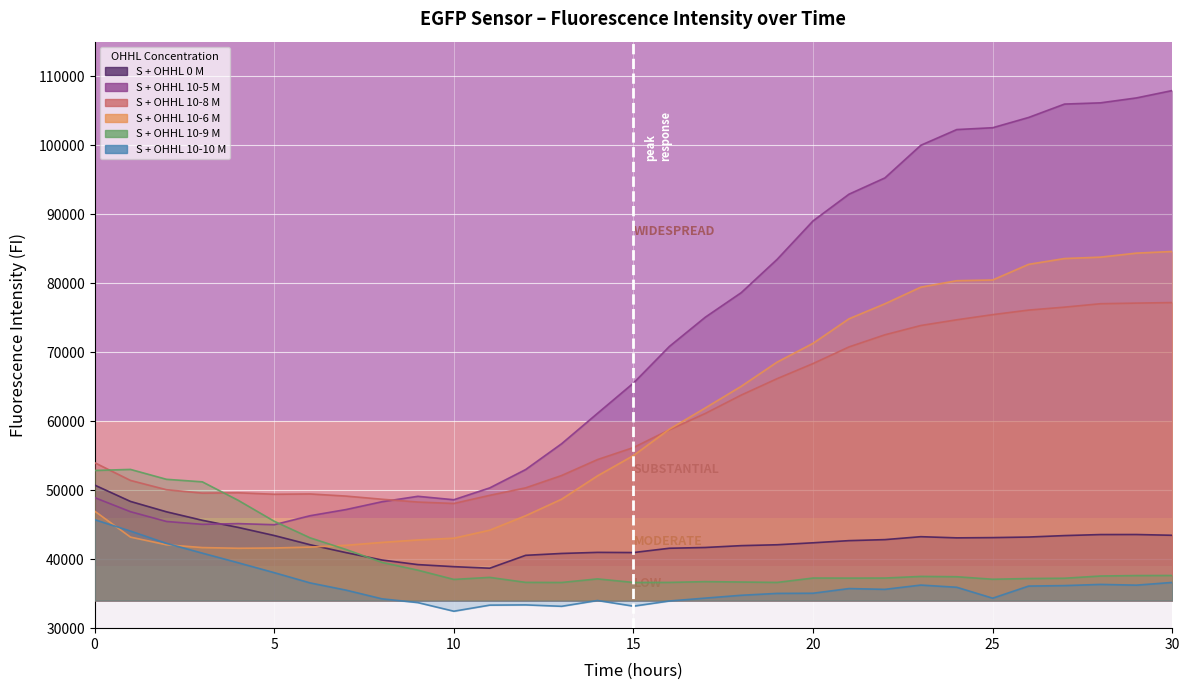

At how many categories does at least one series exceed 84065?

11